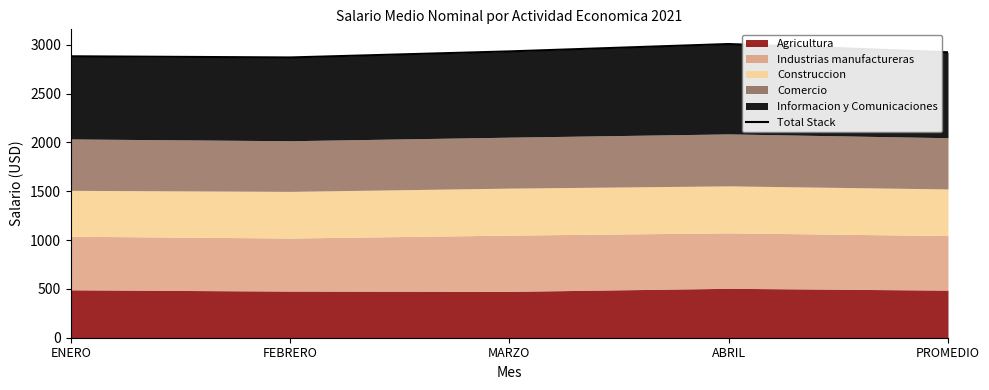

Where does the data first go above 2921?

MARZO